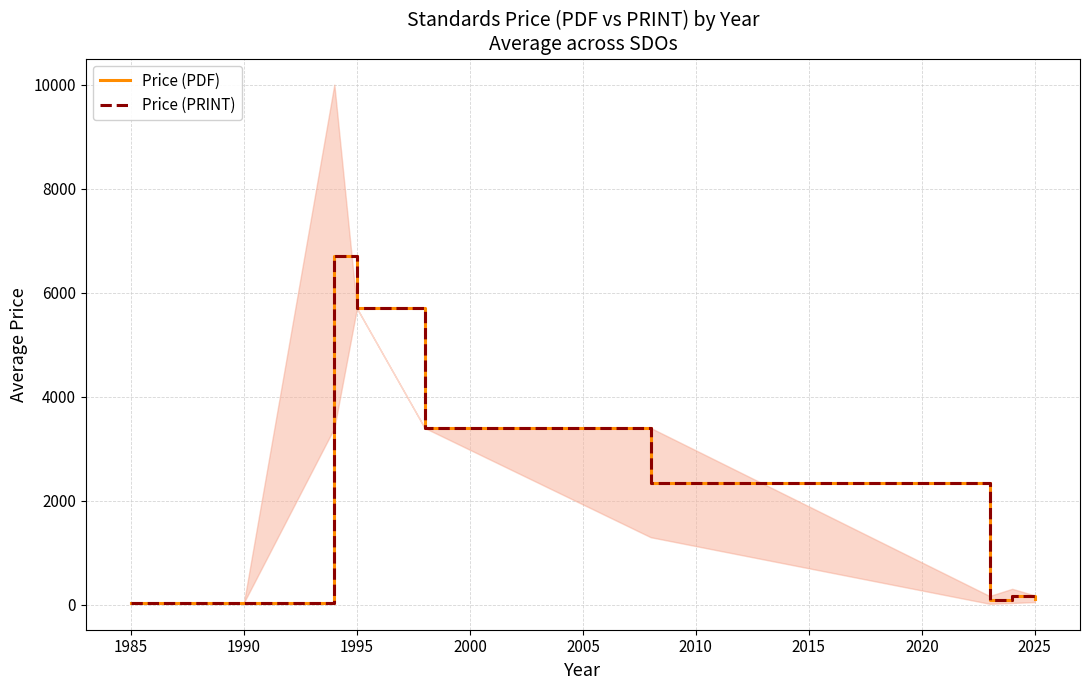

What is the total value across all series at 1995?

11400.0